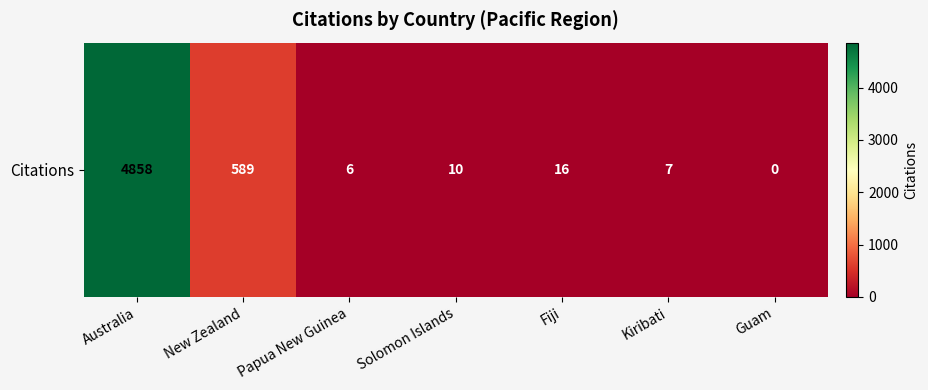

What is the sum of the values at New Zealand and Kiribati?

596